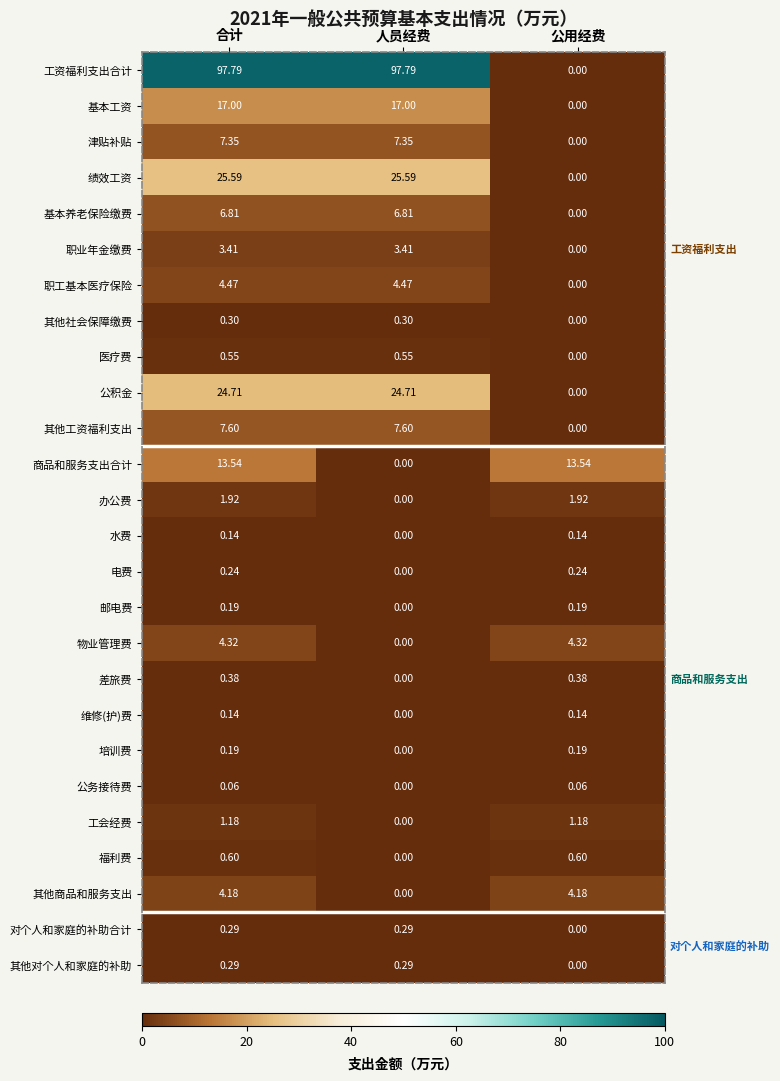

How many categories are shown in the chart?

3